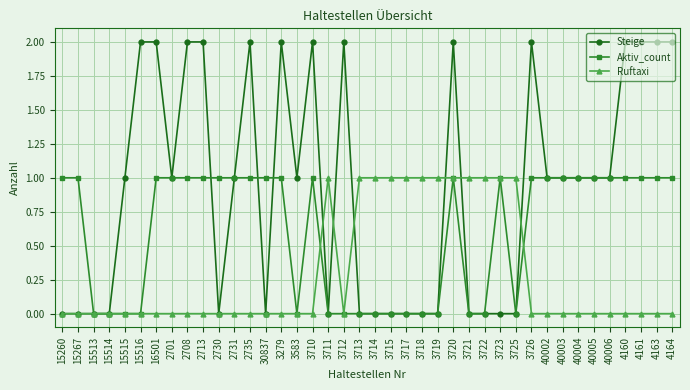

The value of Aktiv_count at 15514 is 0. True or false?

True